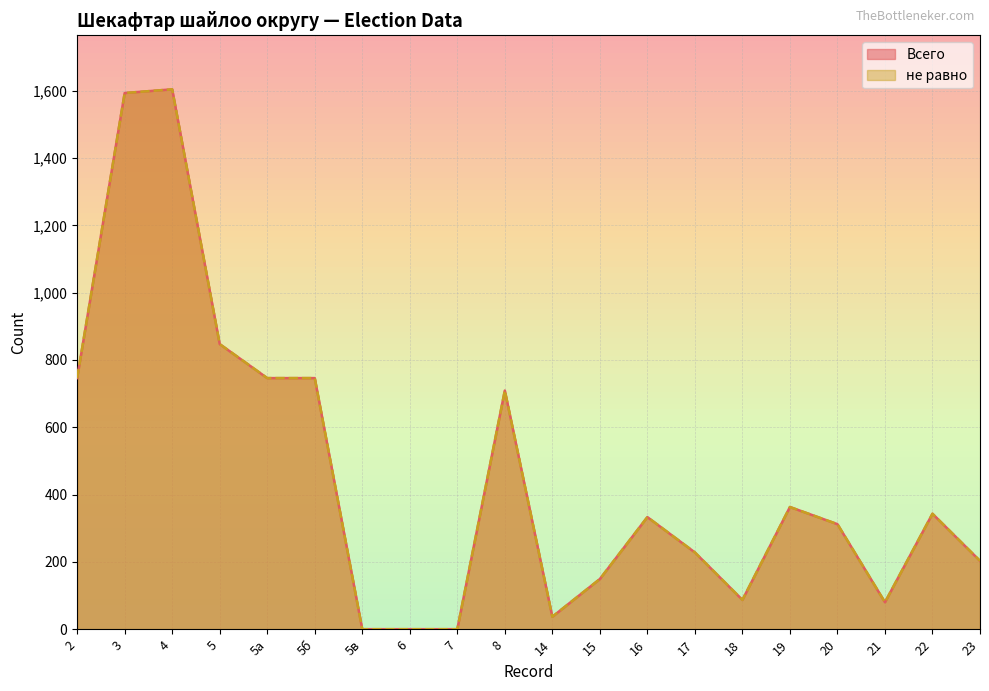

Which series changed the most between 4 and 17?

Всего